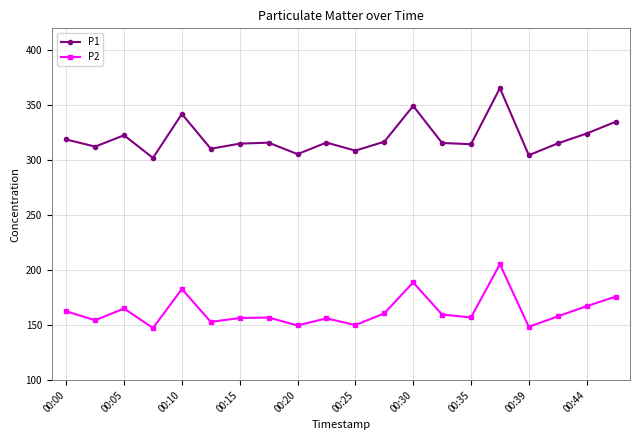

List the series in order of their overall mean, lowest first.

P2, P1